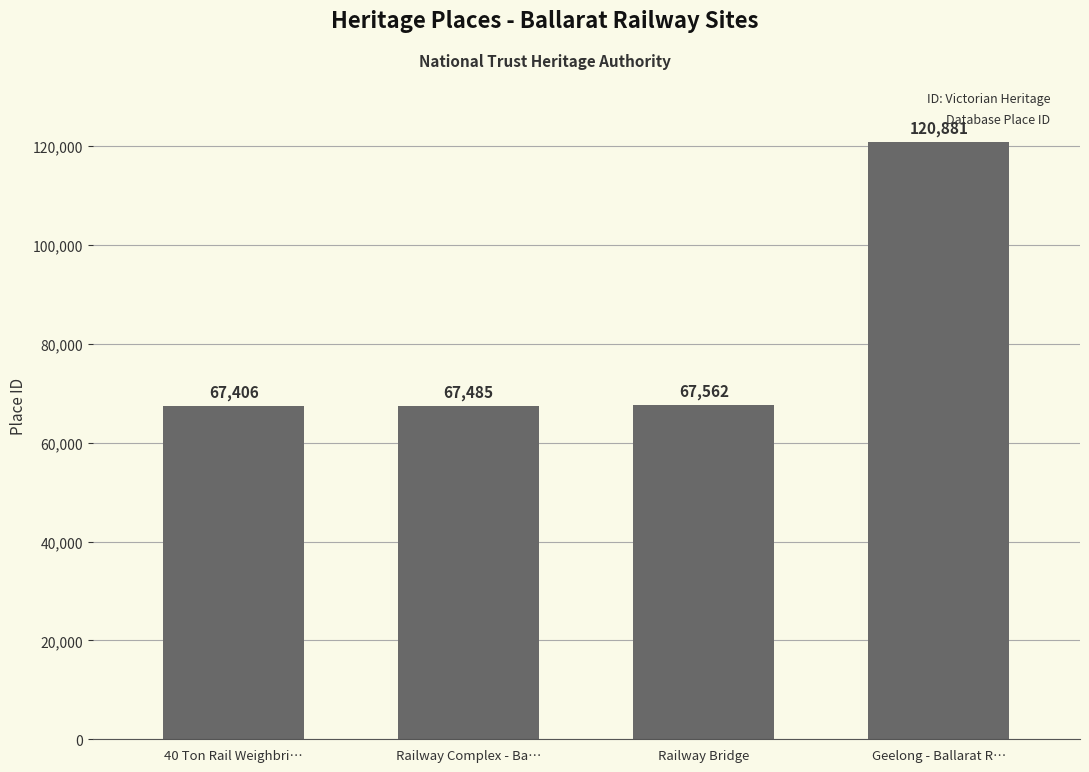

Reading left to right, what are all the values shown in this chart?

67406	67485	67562	120881